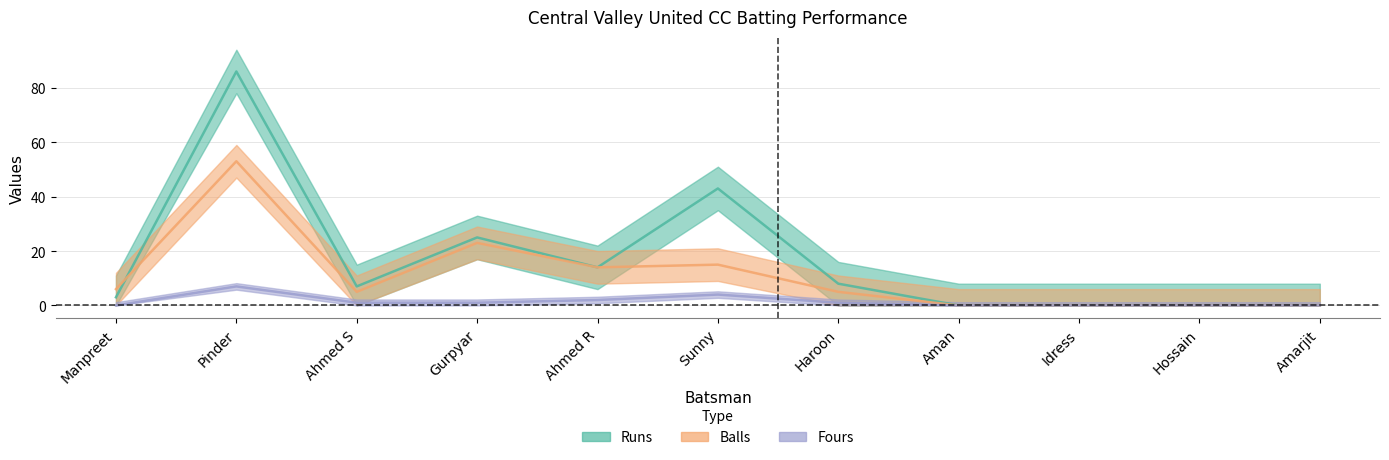

Reading left to right, extract all data points from this chart.

Runs: 3	86	7	25	14	43	8	0	0	0	0
Balls: 6	53	5	23	14	15	5	0	0	0	0
Fours: 0	7	1	1	2	4	1	0	0	0	0